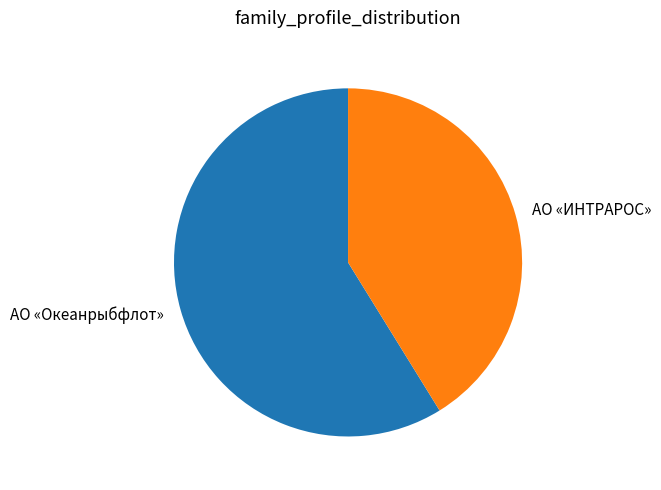

Rank the categories by value from highest to lowest.

АО «Океанрыбфлот», АО «ИНТРАРОС»